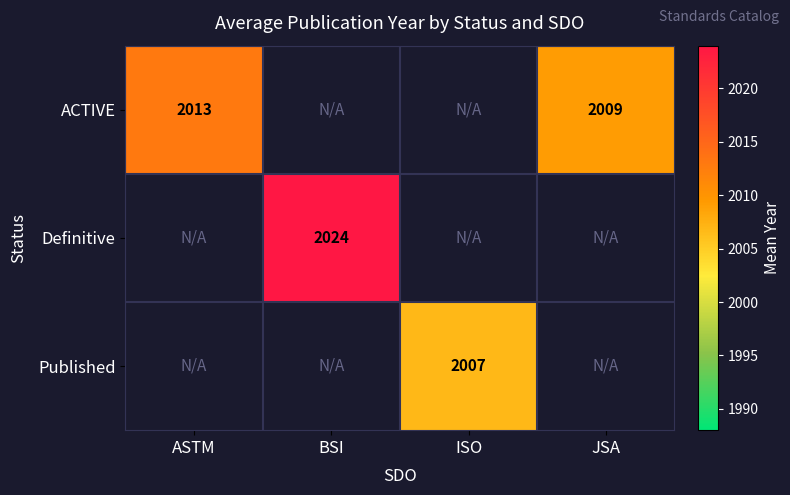

At which category does the chart reach its minimum across all series?

ISO